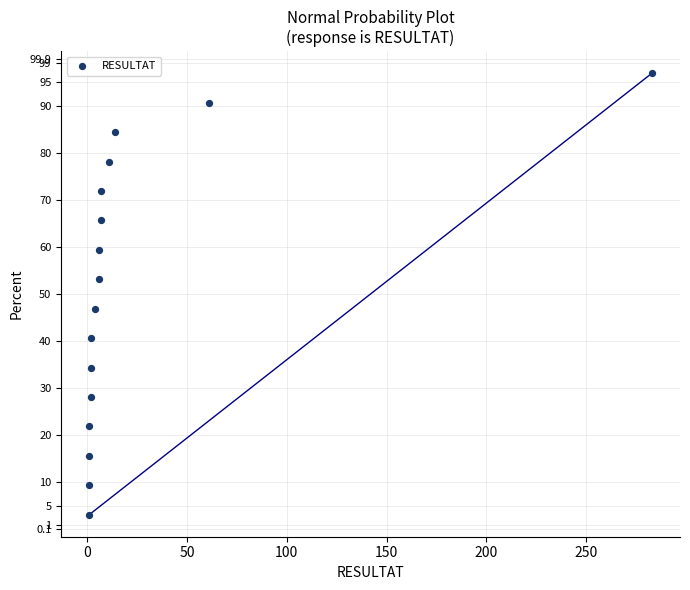

What is the range of X values (max minus min)?

282.0